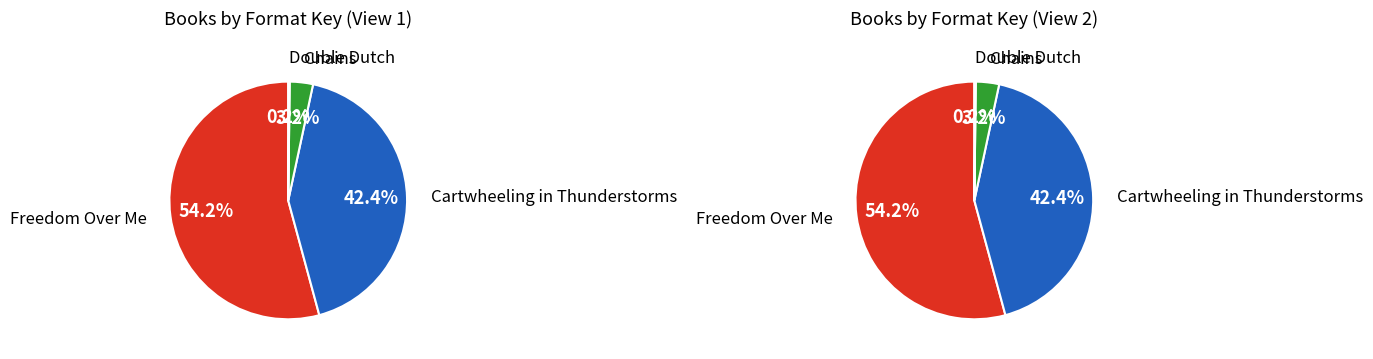

Approximately how many times larger is the value at Double Dutch compared to Chains?

0.1